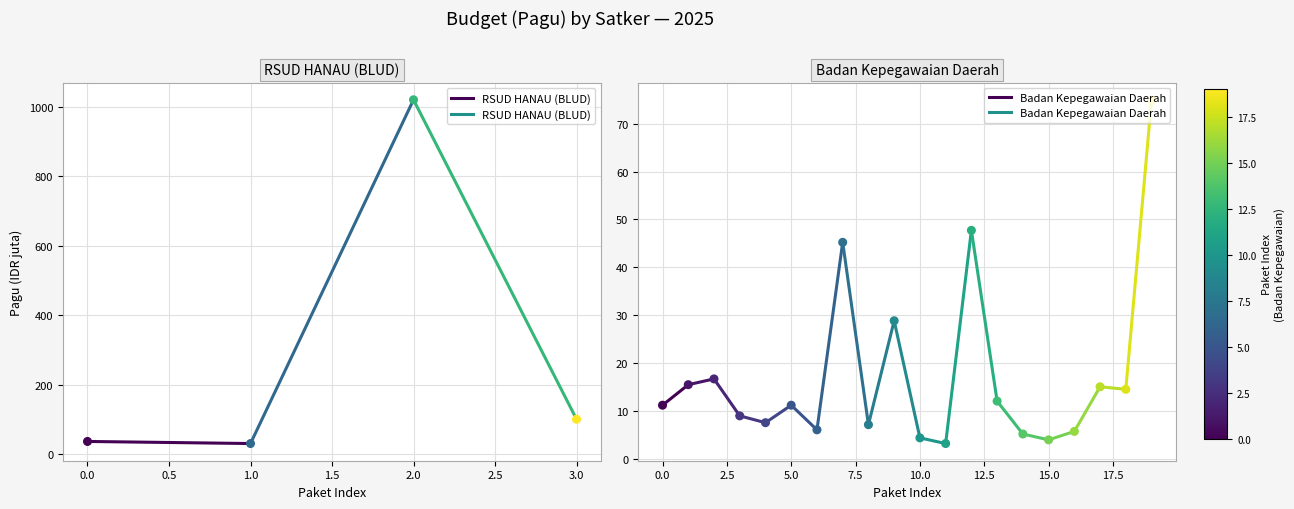

What is the total value across all series at 0.0?

45.4